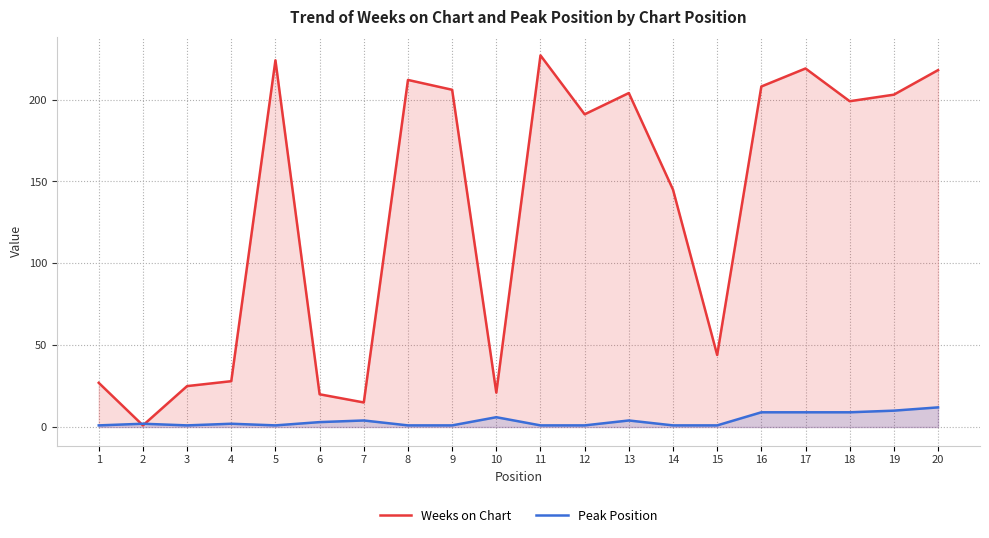

Rank the series by their average value, from lowest to highest.

Peak Position, Weeks on Chart